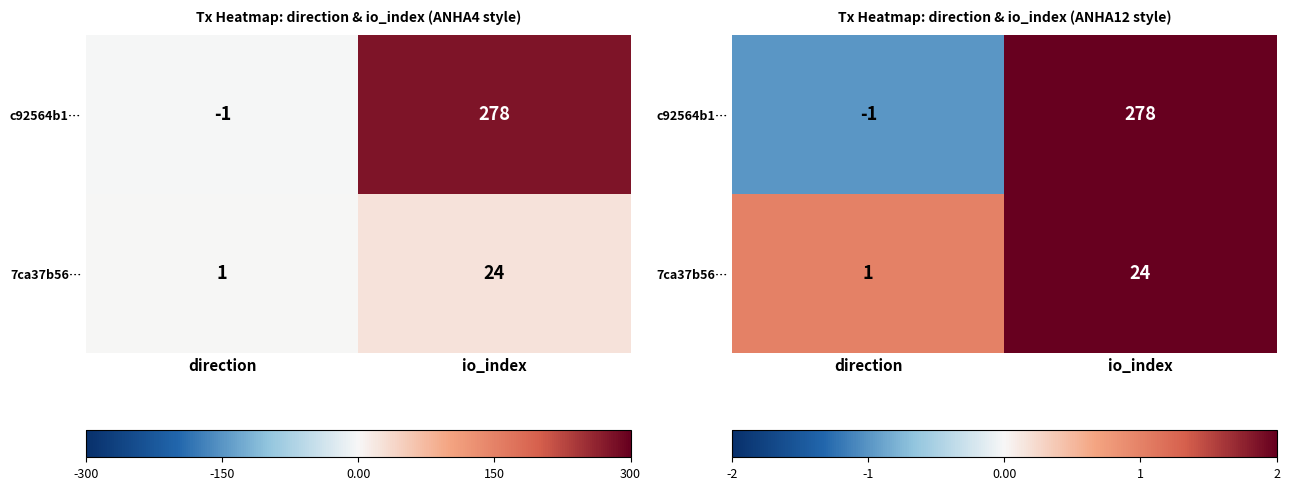

At which label does 7ca37b56… reach its minimum?

direction